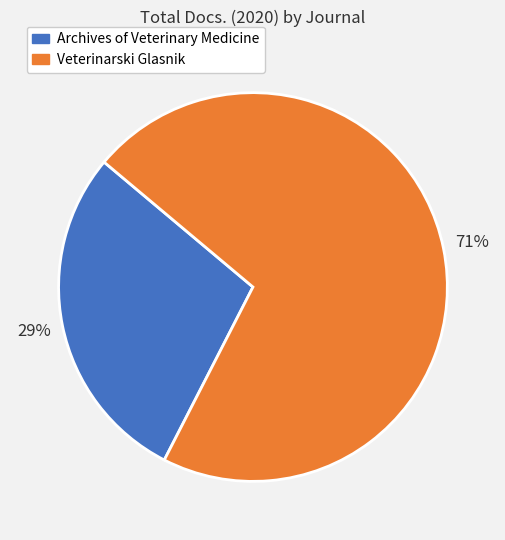

Is Veterinarski Glasnik the majority of the pie?

Yes